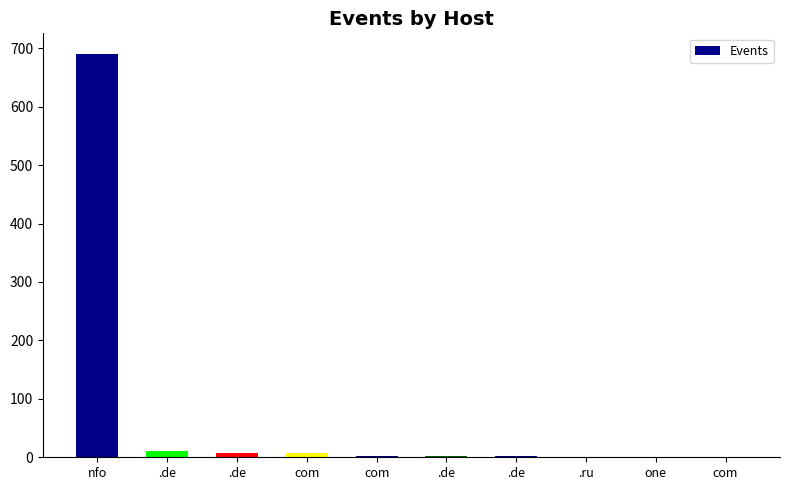

True or false: the data shows 7 at .de.

False